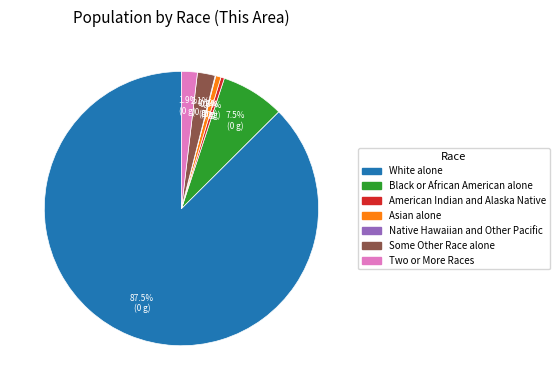

What portion of the pie excludes Two or More Races?

98.1%